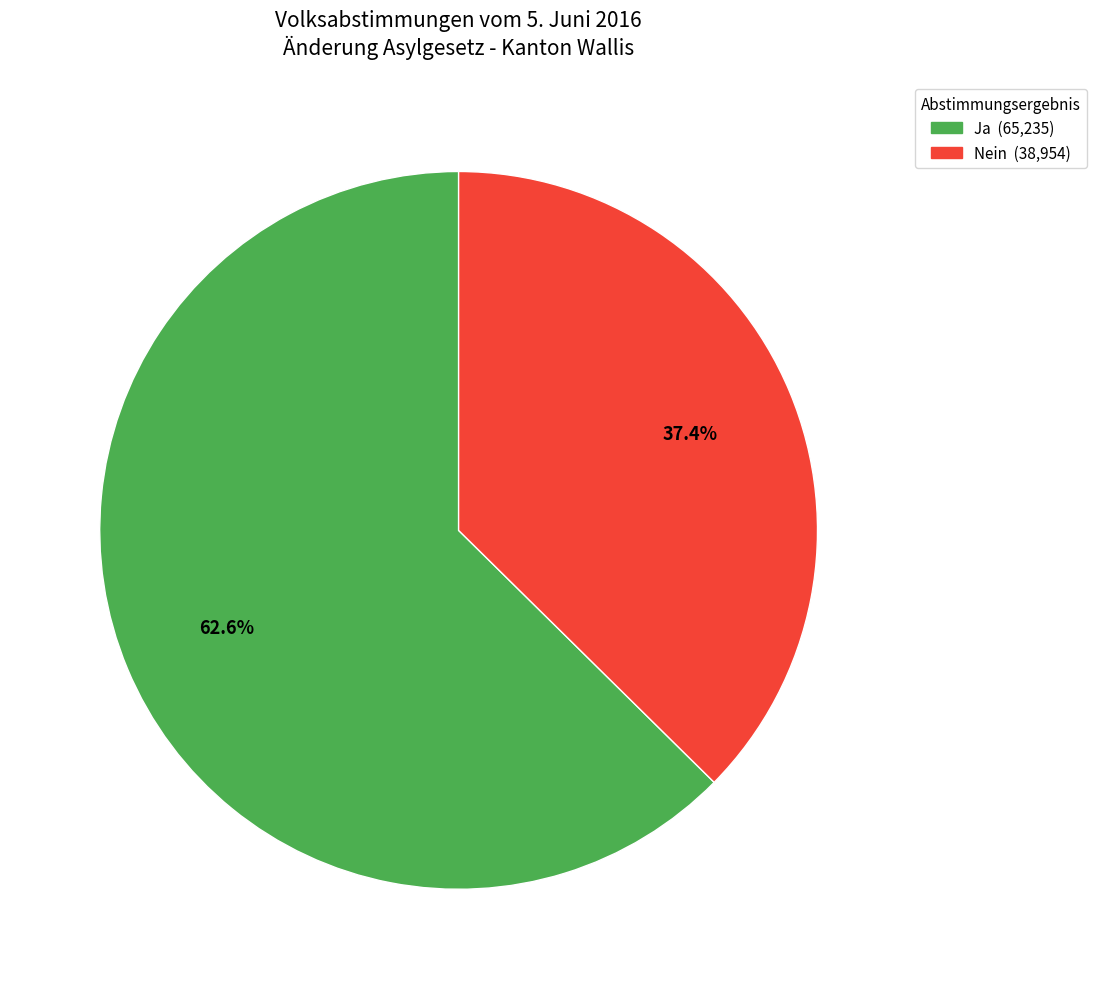

Is there a majority slice in this chart?

Yes